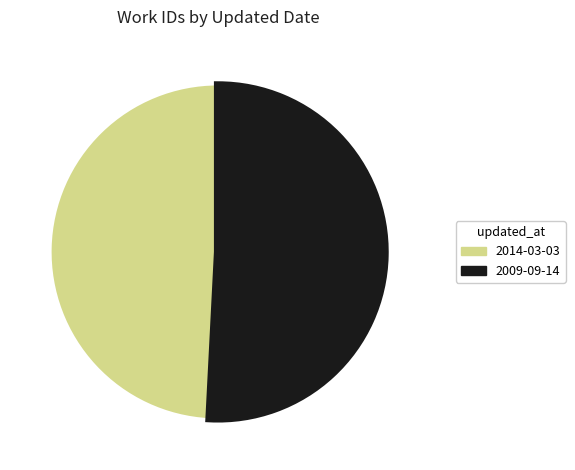

Which slice is the largest?

2009-09-14